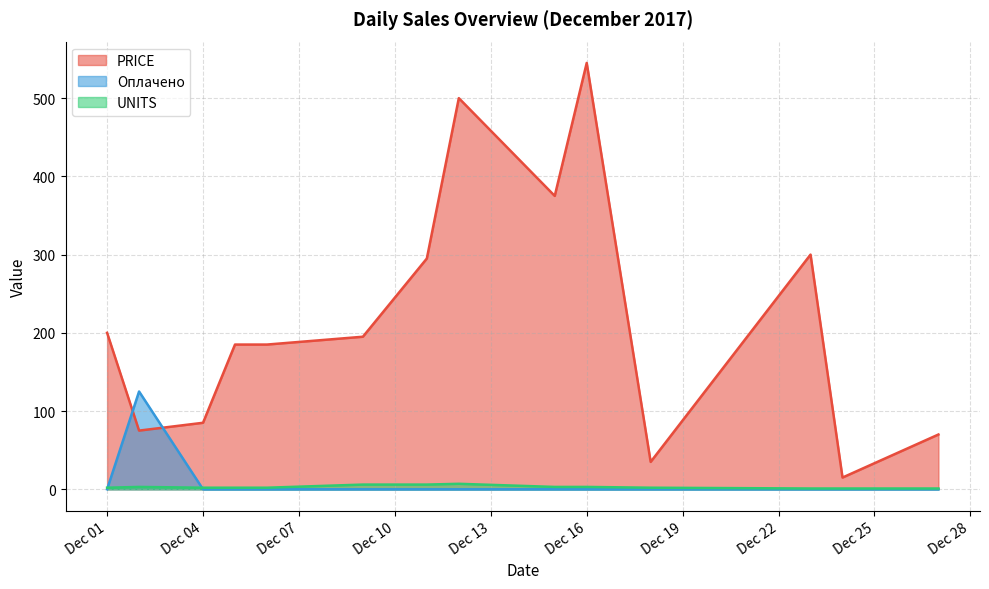

Rank the series at 5 from highest to lowest value.

PRICE, UNITS, Оплачено